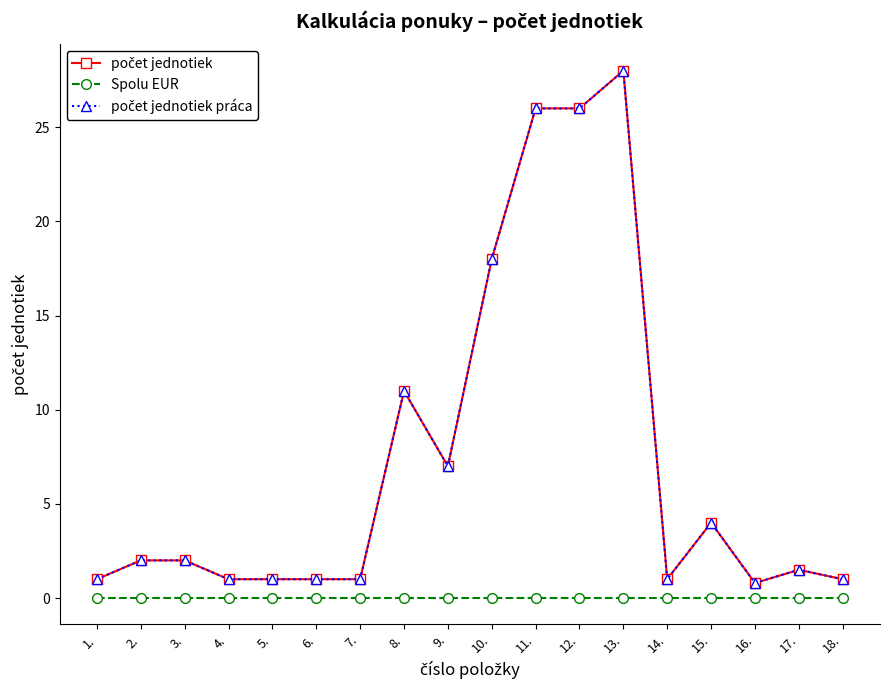

At which category is the sum across all series the highest?

13.